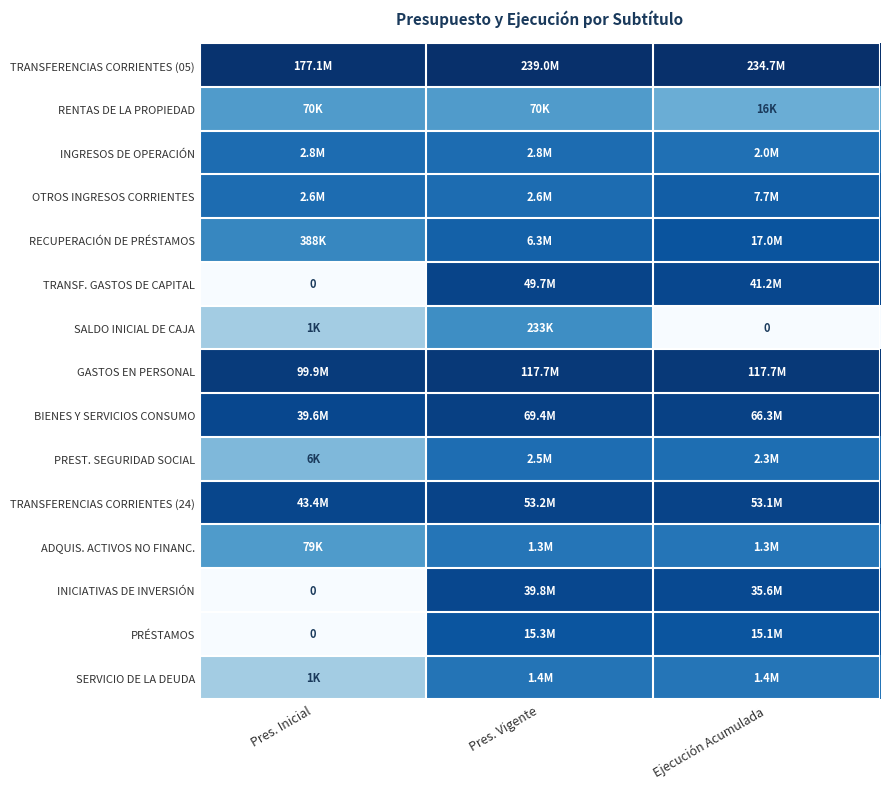

Rank the series at Pres. Vigente from highest to lowest value.

TRANSFERENCIAS CORRIENTES (05), GASTOS EN PERSONAL, BIENES Y SERVICIOS CONSUMO, TRANSFERENCIAS CORRIENTES (24), TRANSF. GASTOS DE CAPITAL, INICIATIVAS DE INVERSIÓN, PRÉSTAMOS, RECUPERACIÓN DE PRÉSTAMOS, INGRESOS DE OPERACIÓN, OTROS INGRESOS CORRIENTES, PREST. SEGURIDAD SOCIAL, SERVICIO DE LA DEUDA, ADQUIS. ACTIVOS NO FINANC., SALDO INICIAL DE CAJA, RENTAS DE LA PROPIEDAD